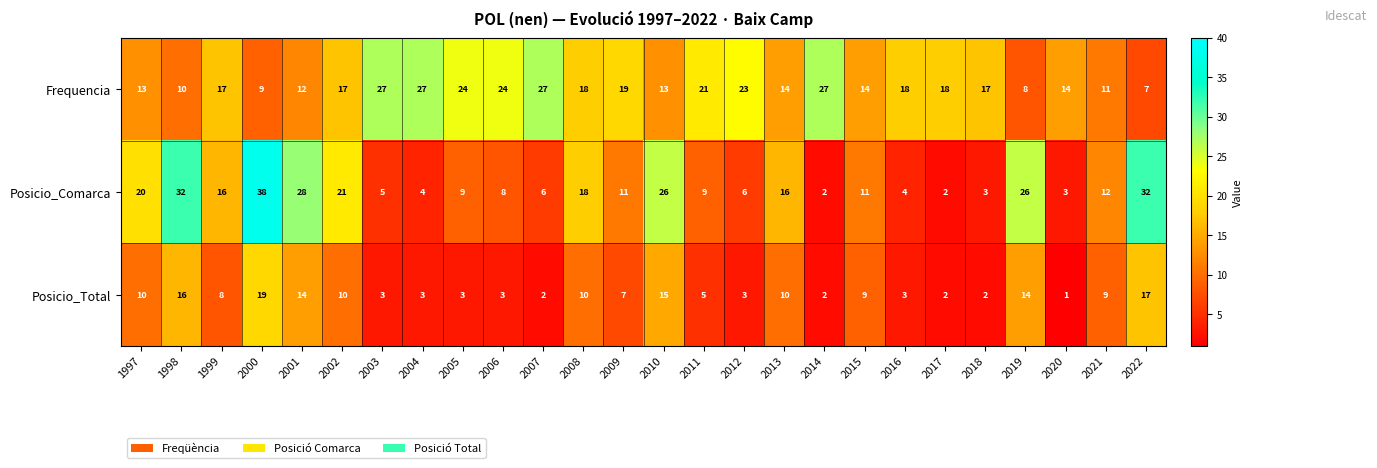

What is the average value of the Frequencia series?

17